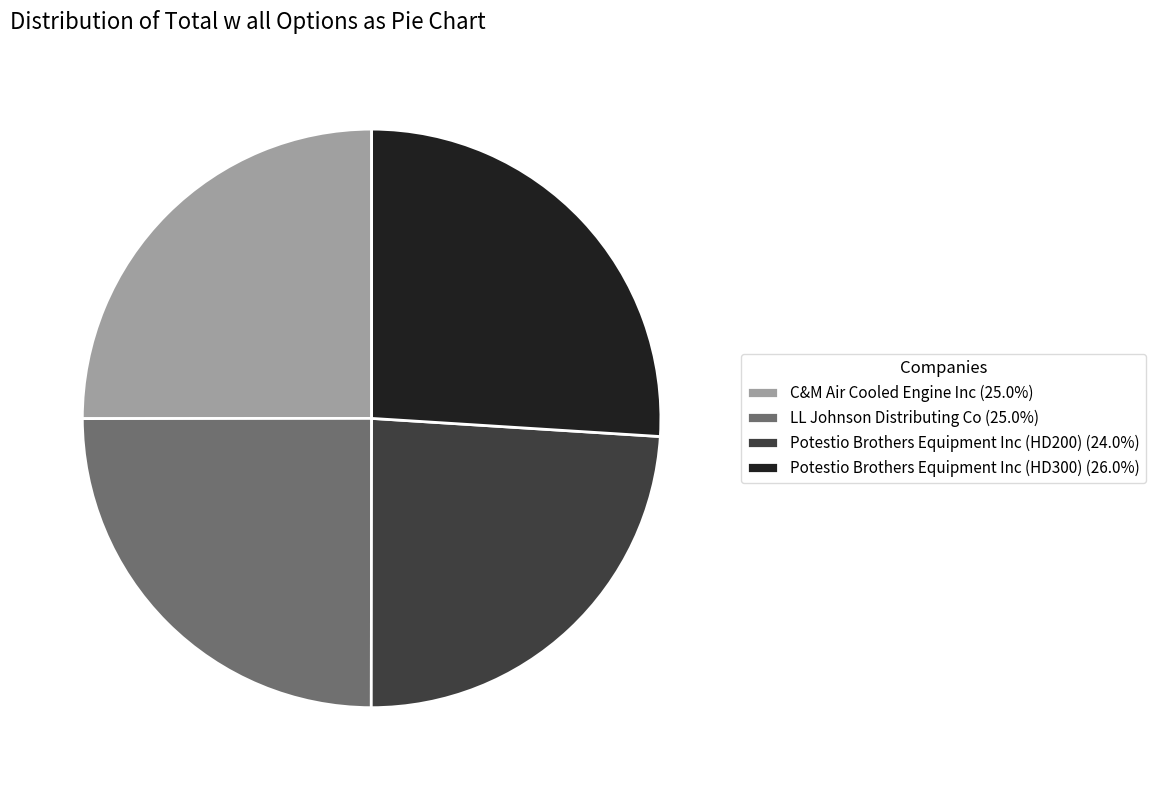

Do Potestio Brothers Equipment Inc (HD200) (24.0%) and C&M Air Cooled Engine Inc (25.0%) together represent more than half of the pie?

No